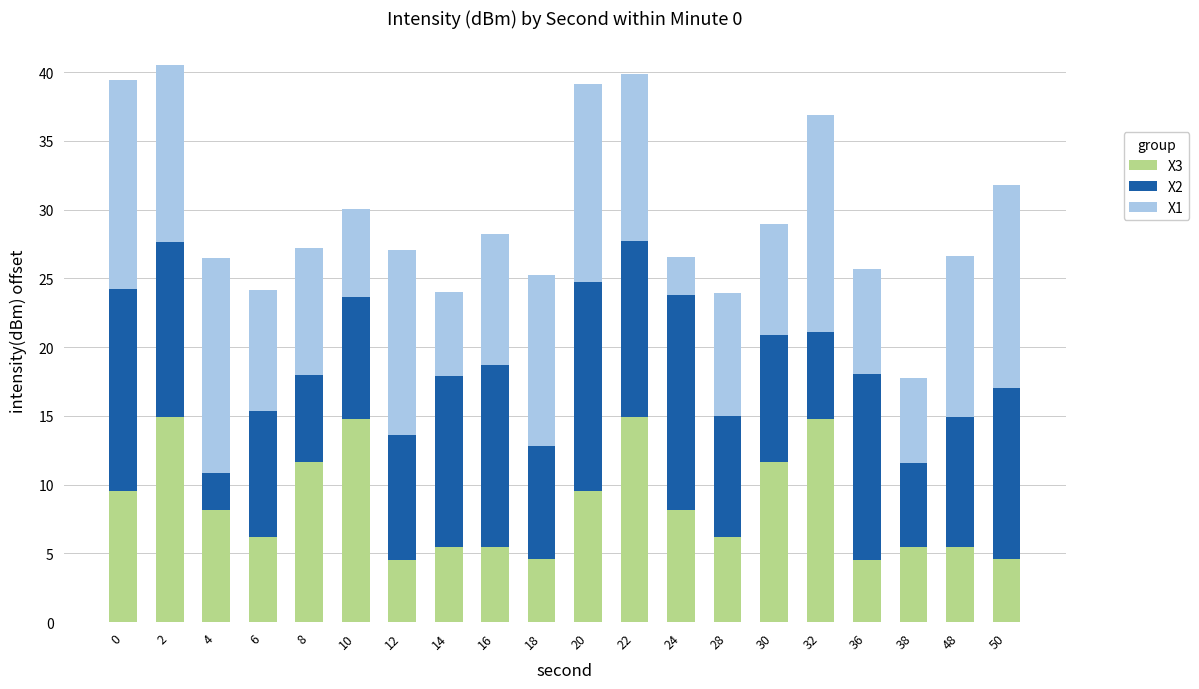

What is the lowest value of the X3 series?

4.5